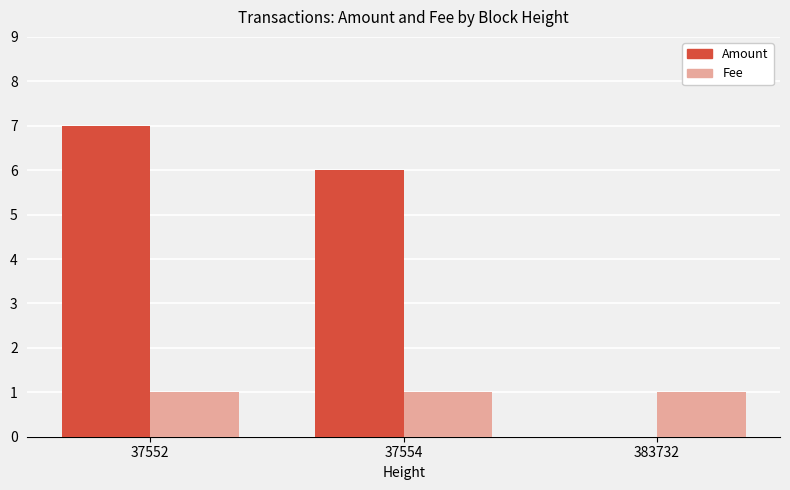

Are the bars grouped side by side (vs. stacked)?

Yes